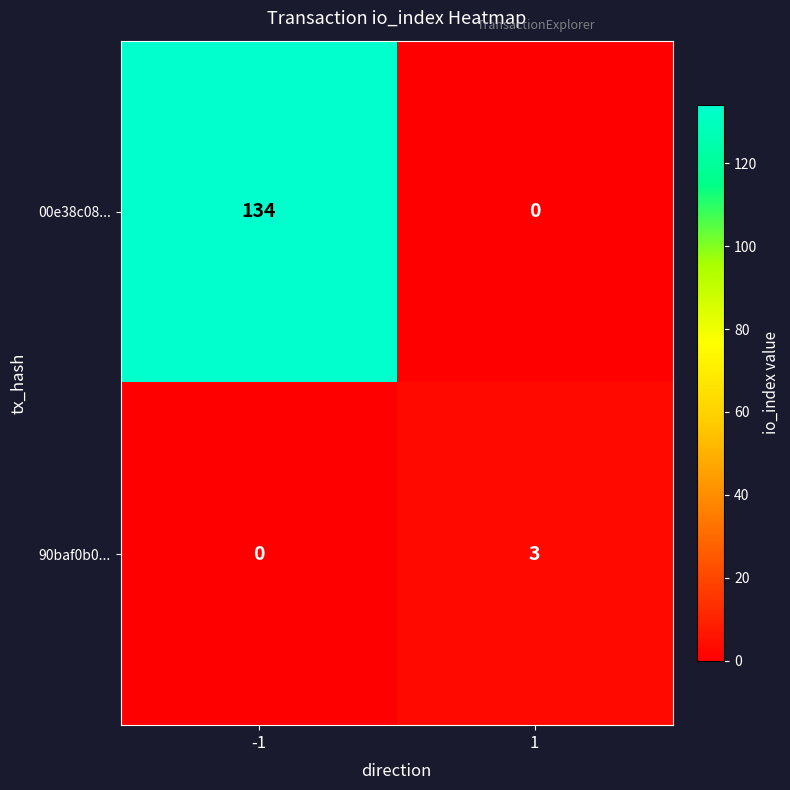

Reading right to left, what are all the values shown in this chart?

00e38c08...: 0	134
90baf0b0...: 3	0